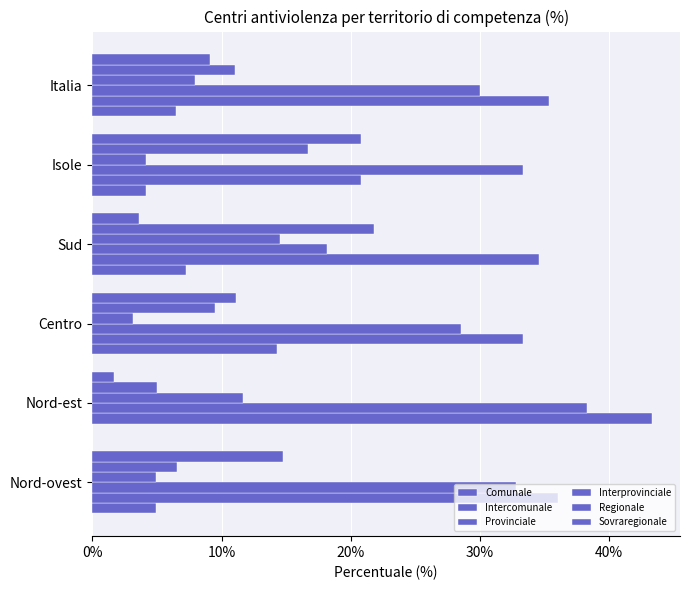

Which series has the largest range (max minus min)?

Intercomunale